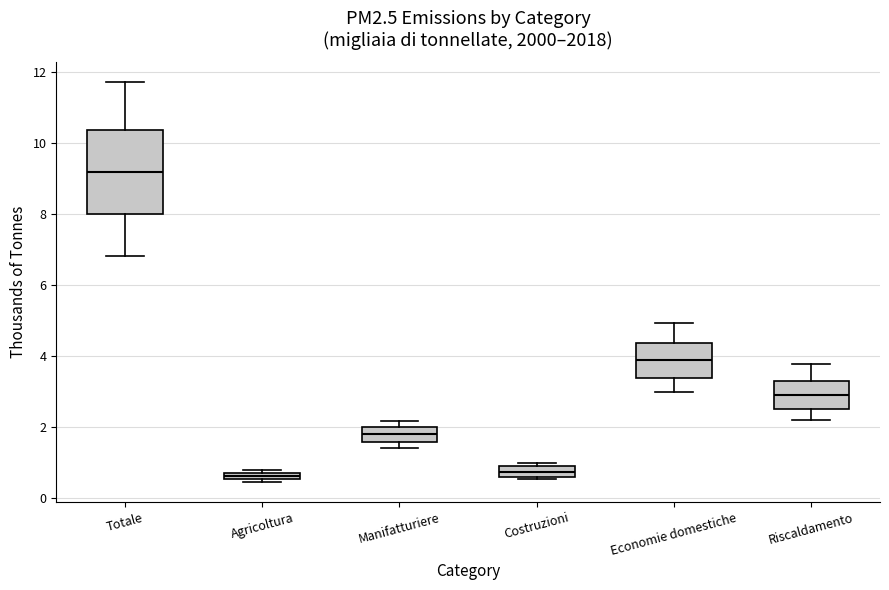

Which box is the tallest, from its lower edge to its upper edge?

Totale